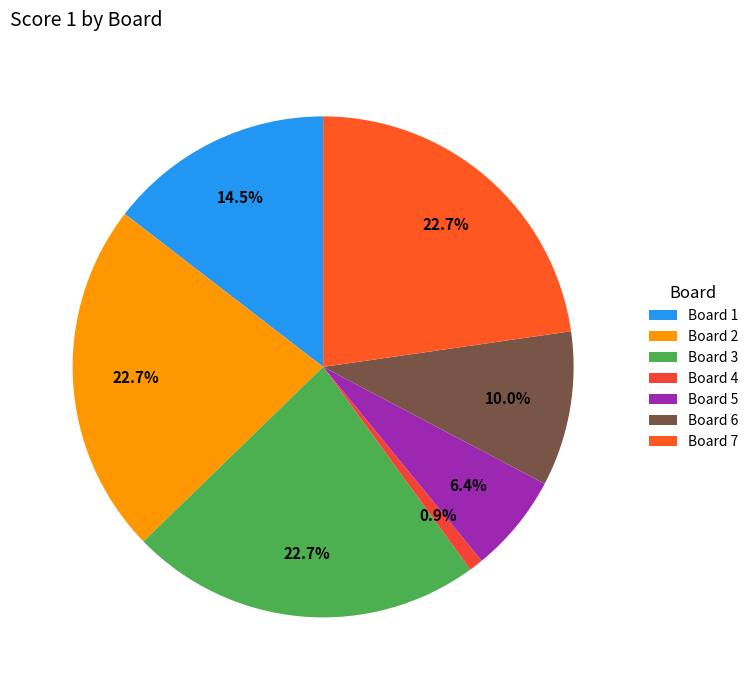

How many segments does this pie chart have?

7